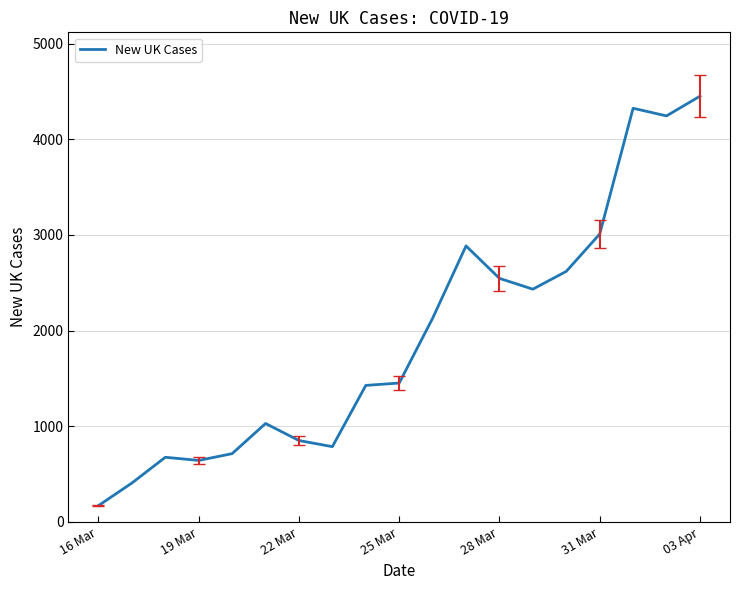

What is the maximum value shown in the chart?

4450